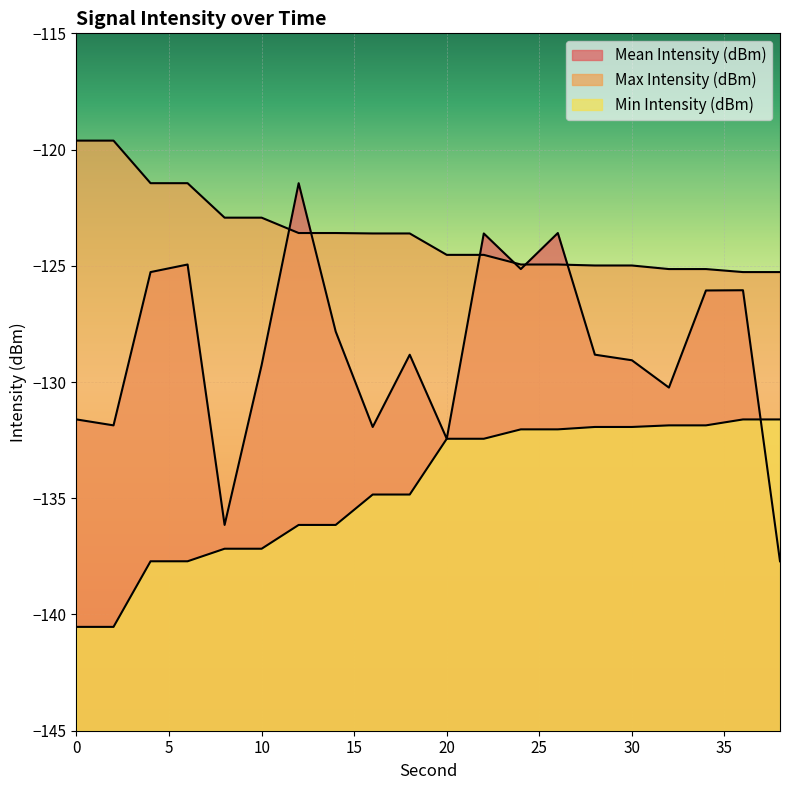

List the series in order of their peak value, highest first.

Max Intensity (dBm), Mean Intensity (dBm), Min Intensity (dBm)